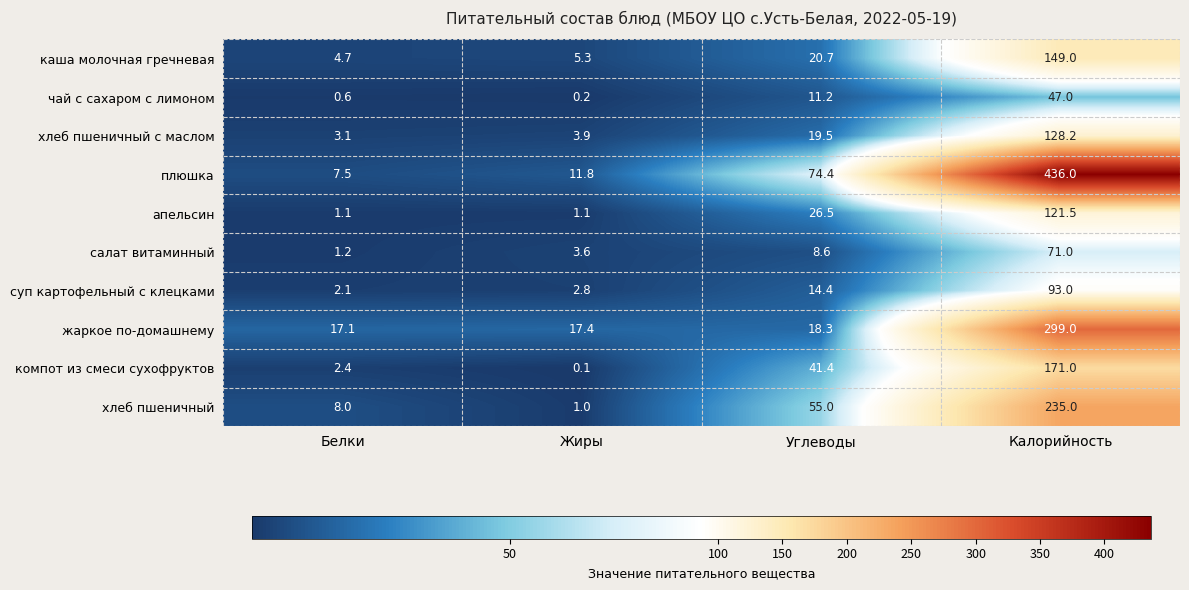

List the series in order of their peak value, highest first.

плюшка, жаркое по-домашнему, хлеб пшеничный, компот из смеси сухофруктов, каша молочная гречневая, хлеб пшеничный с маслом, апельсин, суп картофельный с клецками, салат витаминный, чай с сахаром с лимоном